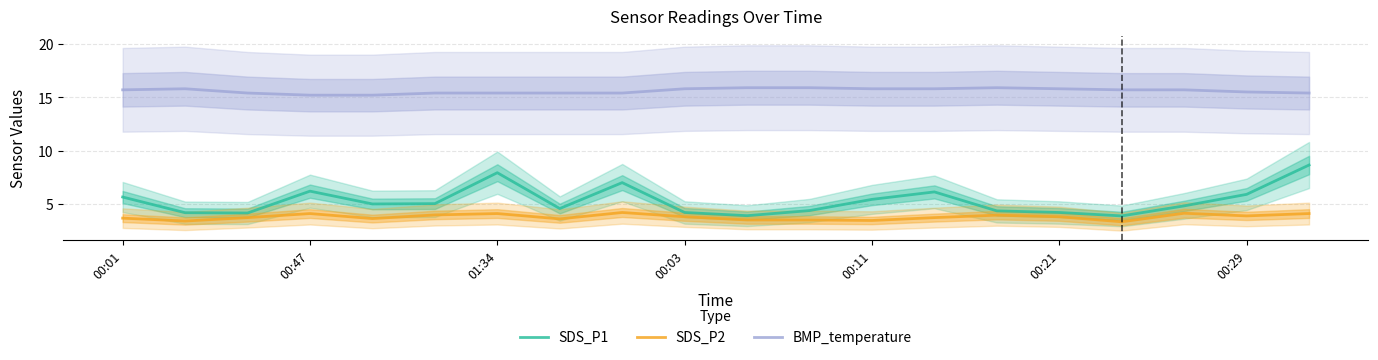

How many interior local peaks does the SDS_P1 series have?

4